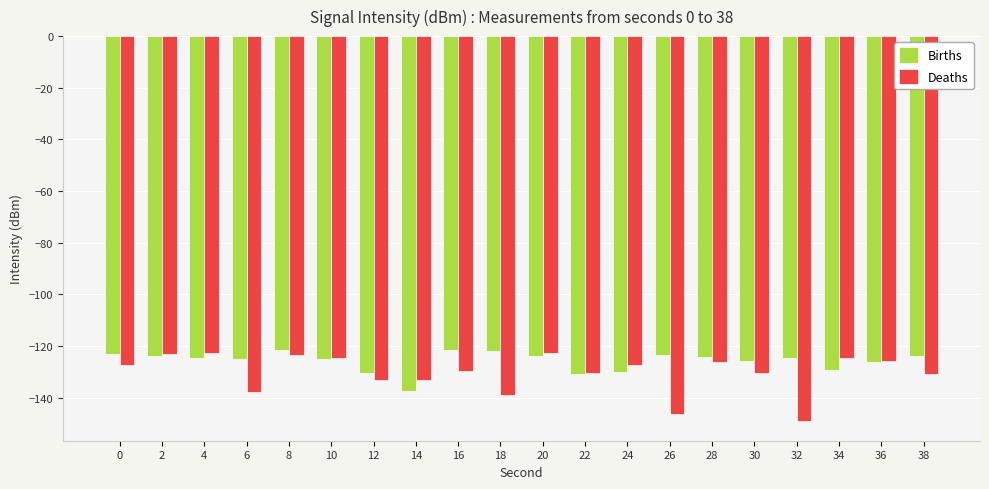

What is the sum of all Deaths values?

-2608.8